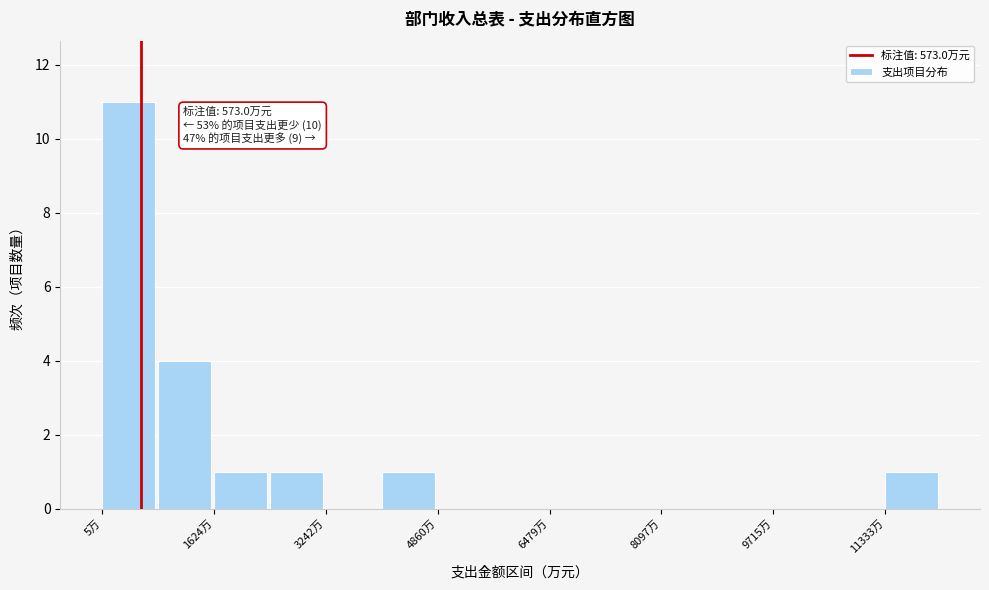

Over which range of the x-axis is the bar tallest?

0 to 800